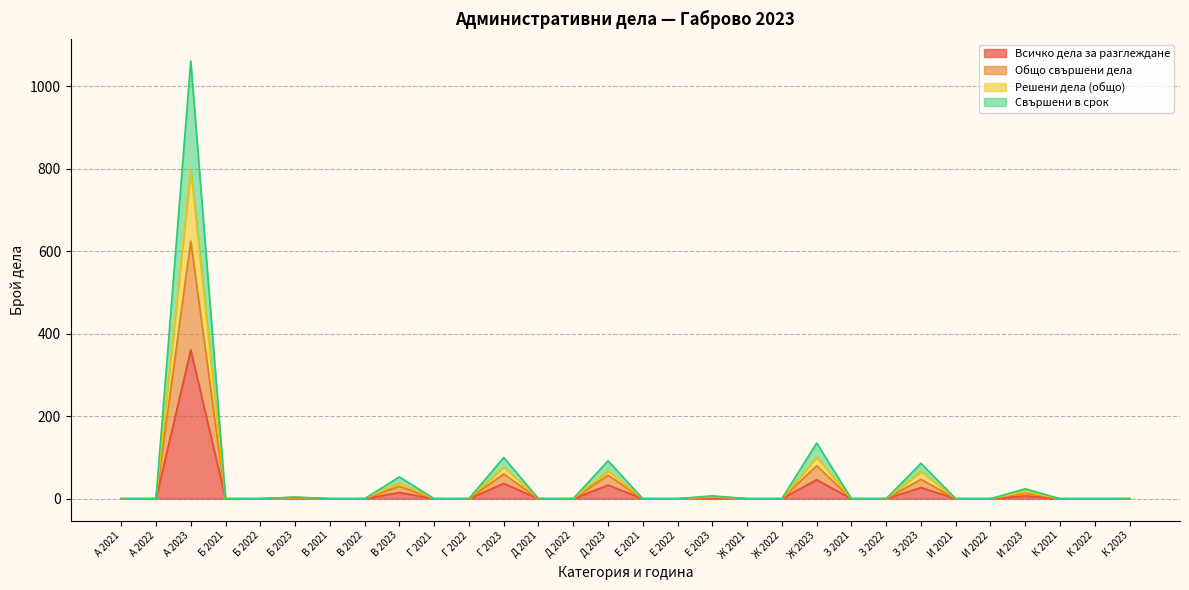

Read the Всичко дела за разглеждане value at Г 2023.

37